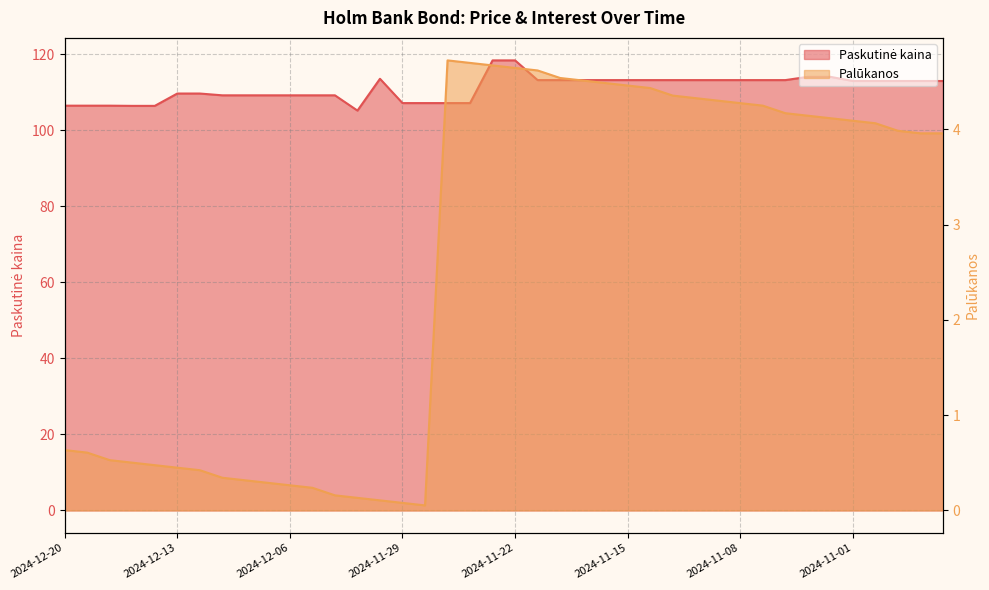

At how many categories does at least one series exceed 13?

40